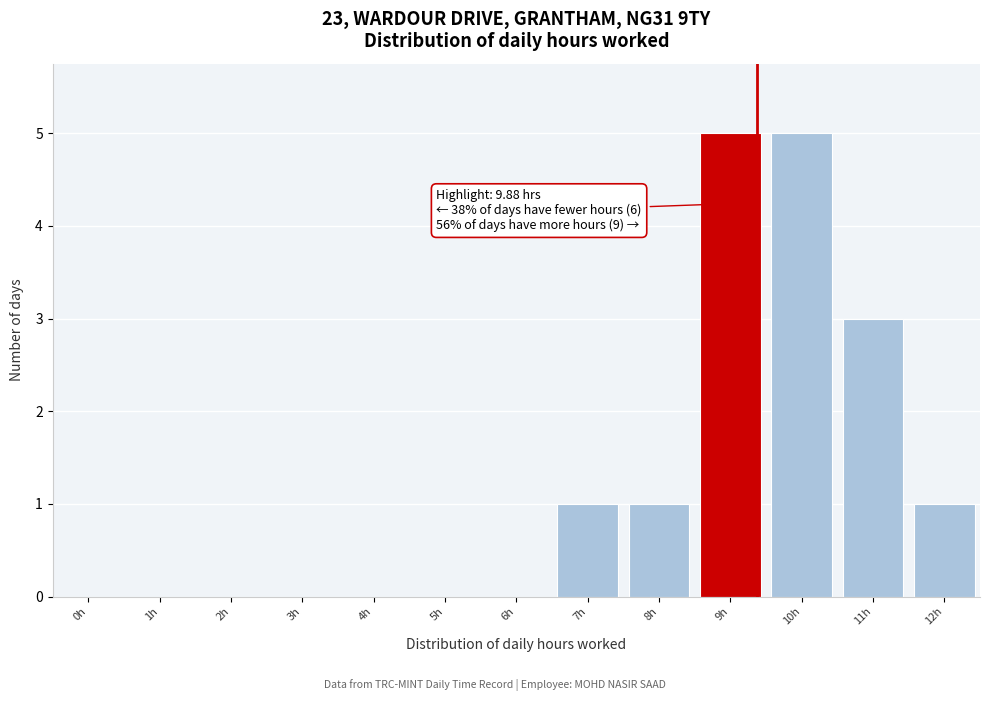

Reading left to right, list all the values displayed in this chart.

0h=0	1h=0	2h=0	3h=0	4h=0	5h=0	6h=0	7h=1	8h=1	9h=5	10h=5	11h=3	12h=1